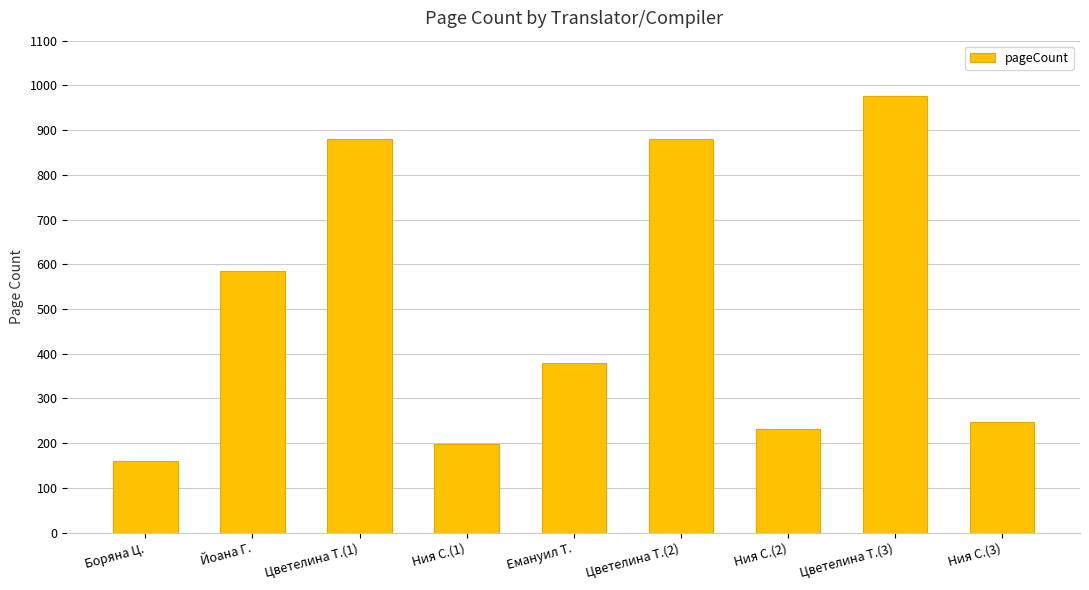

What is the label of the 5th bar from the left?

Емануил Т.